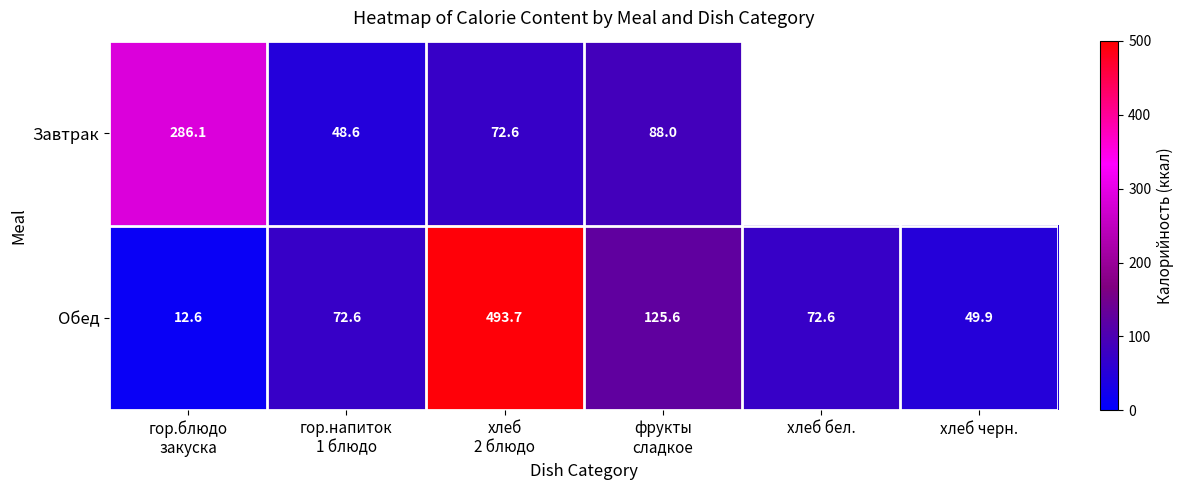

Read the Обед value at хлеб черн..

49.9